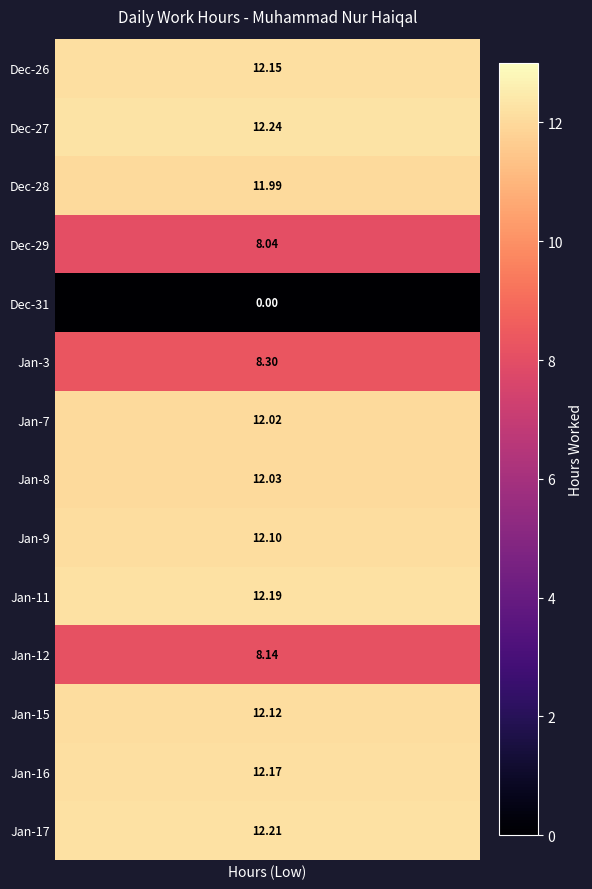

What is the sum of the values at 27-Thu and 12-Sat?

20.4